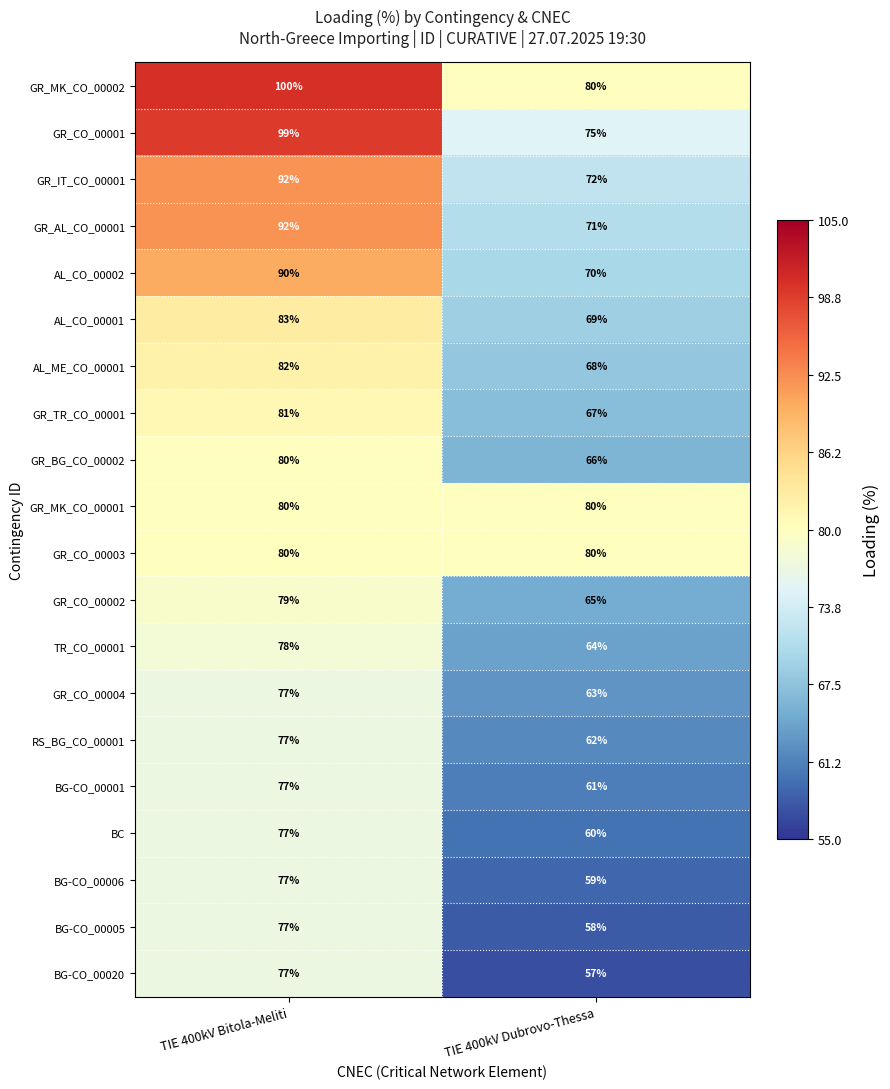

What is the total value across all series at TIE 400kV Dubrovo-Thessa?

1347